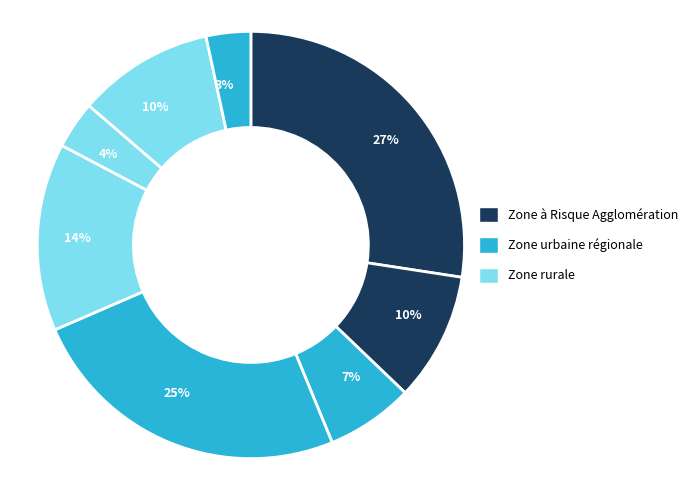

To the nearest percent, what is the difference between the largest and smallest slice percentages?

24%